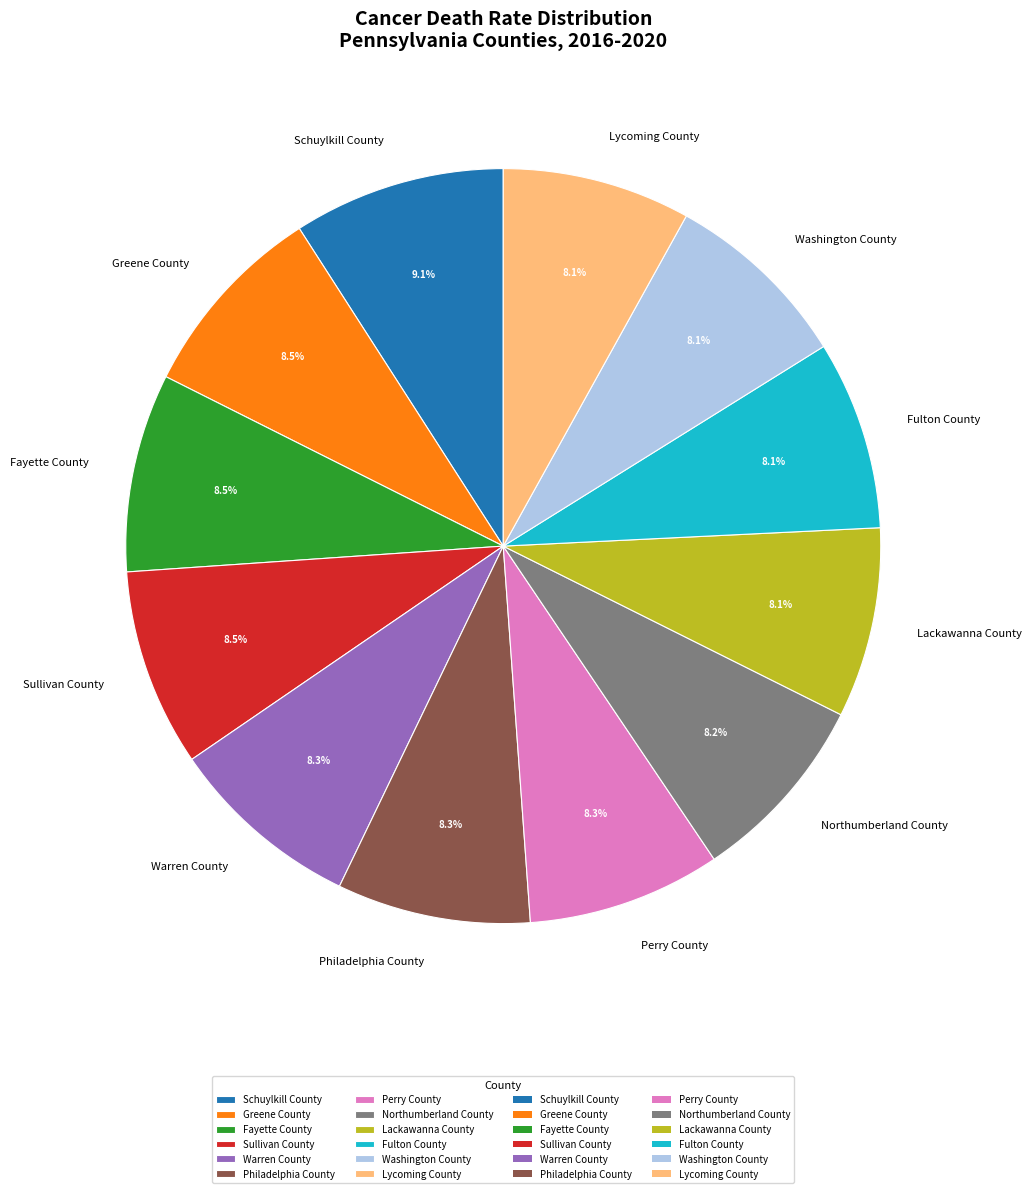

Is it true that Lackawanna County is 16% of the pie?

False